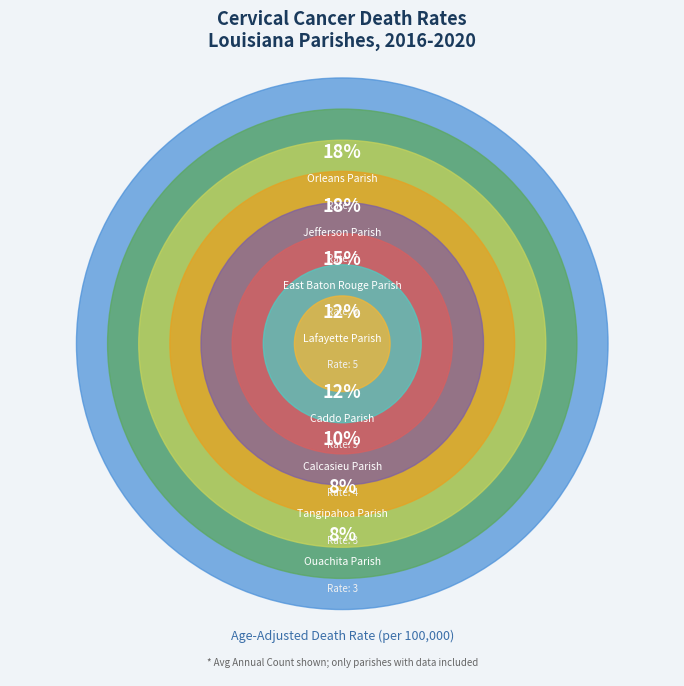

To the nearest percent, what percentage of the pie is Jefferson Parish?

18%